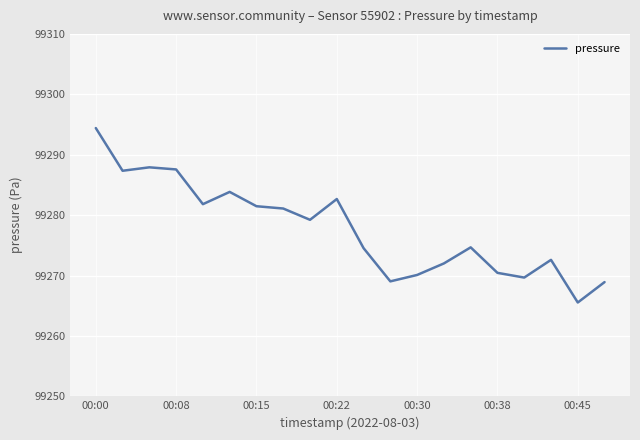

What is the difference between the maximum and minimum values?

28.9